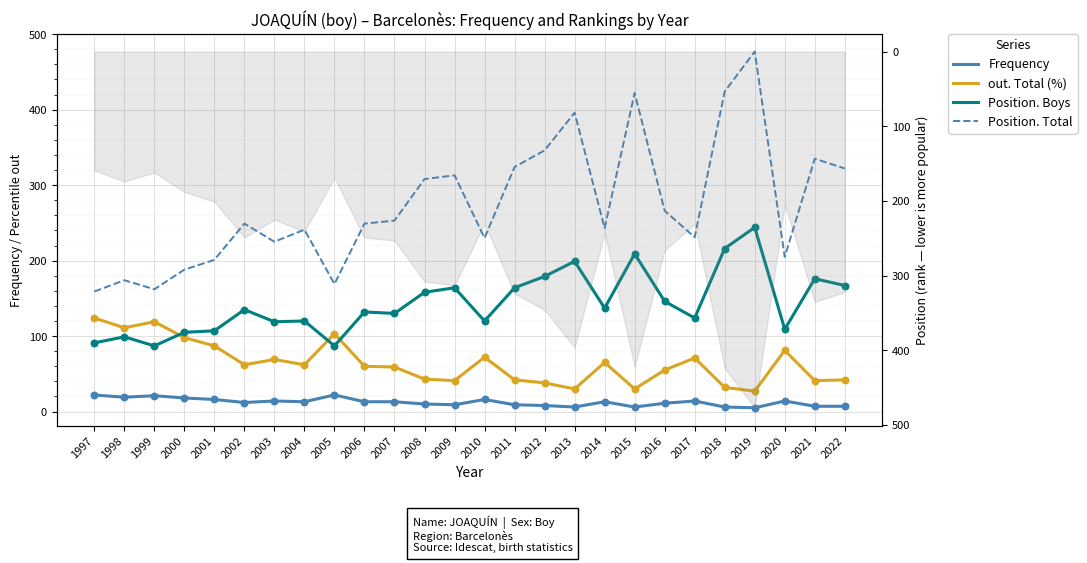

Which series contains the highest Y value?

Position. Total